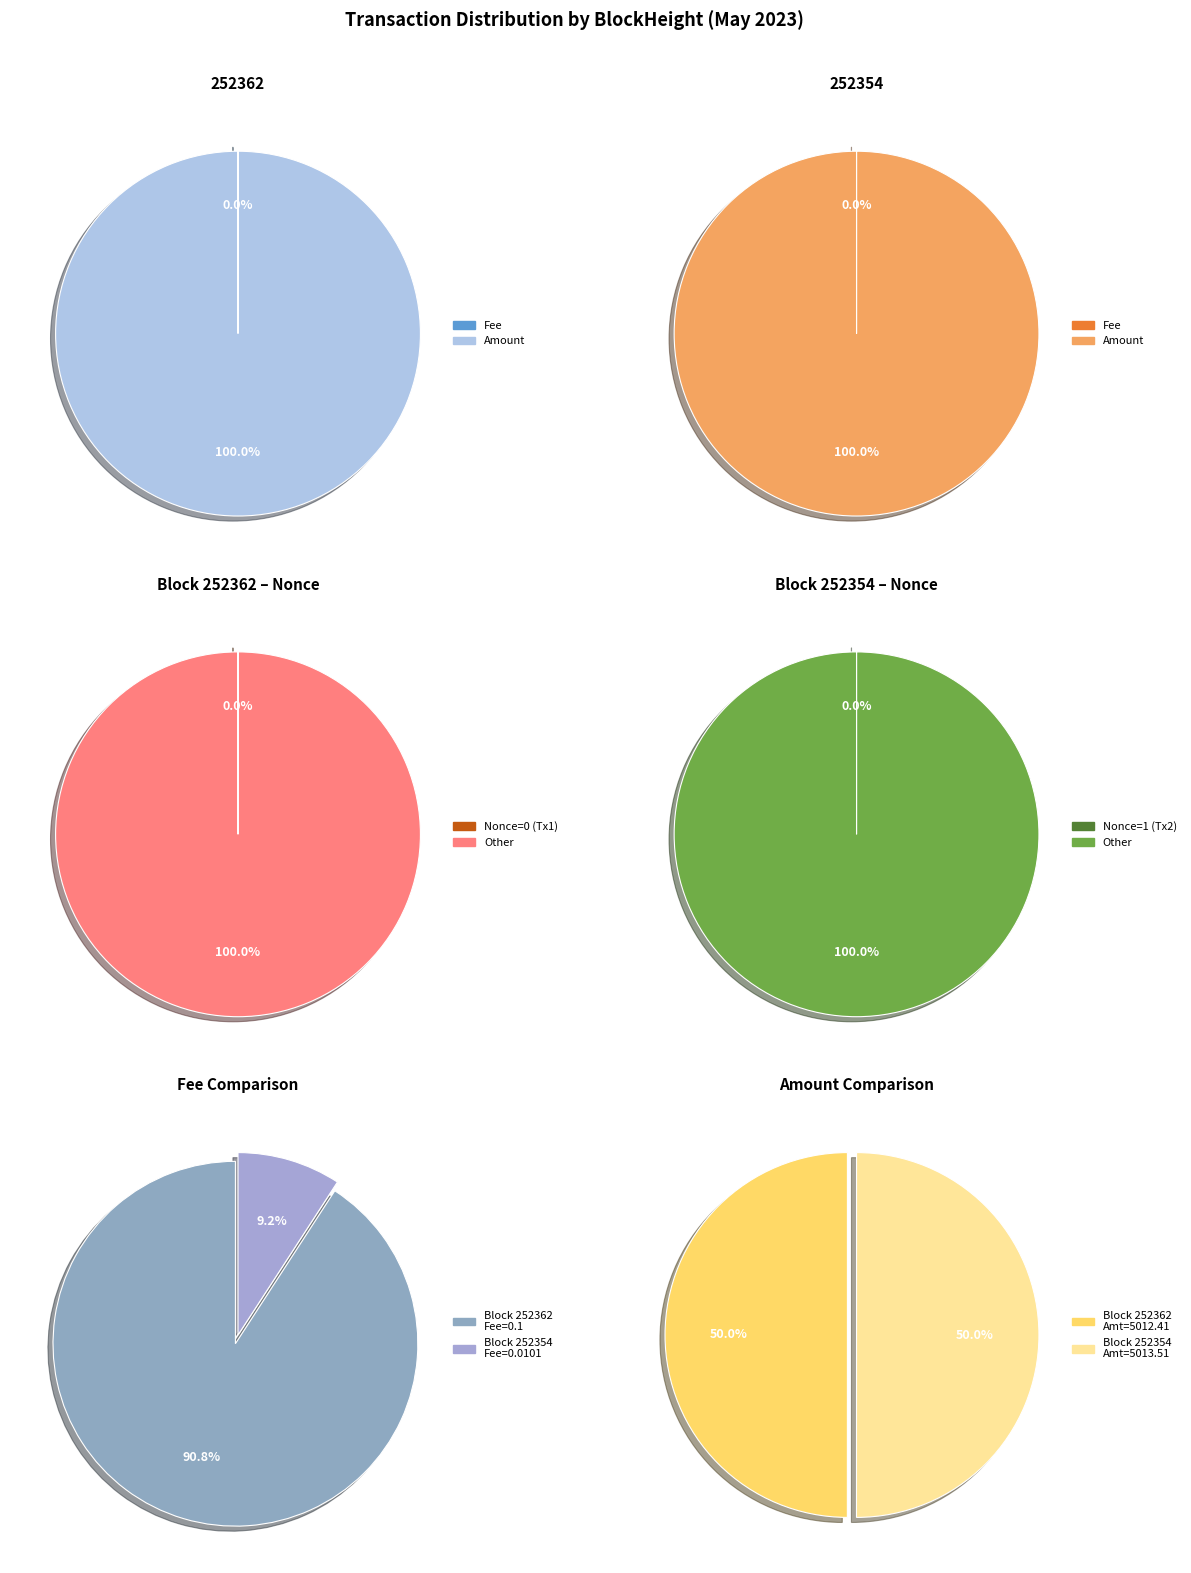

How many slices are in this pie chart?

2